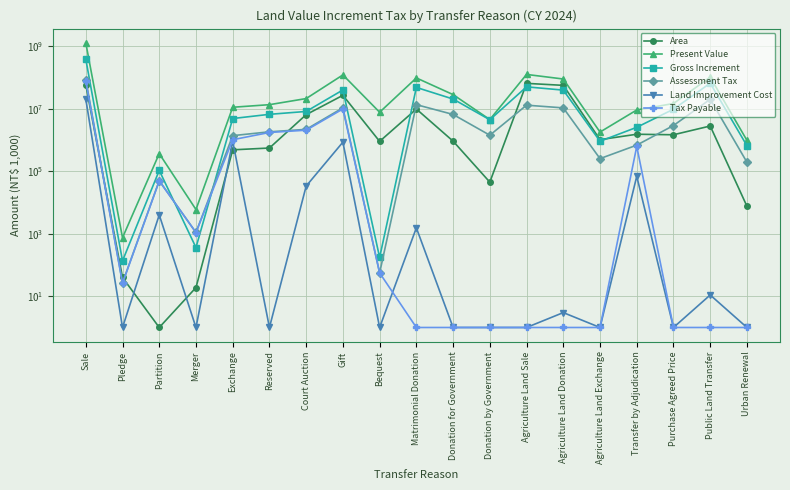

At which label does Assessment Tax reach its peak?

Sale